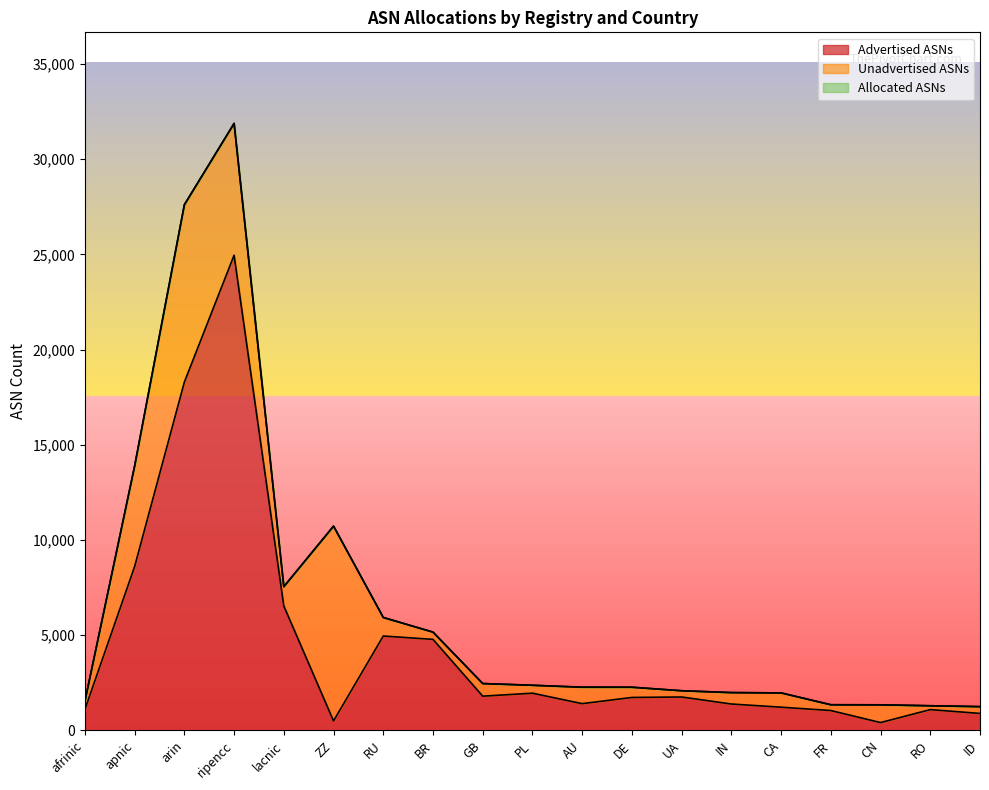

The Advertised ASNs series shows 18293 at arin. True or false?

True